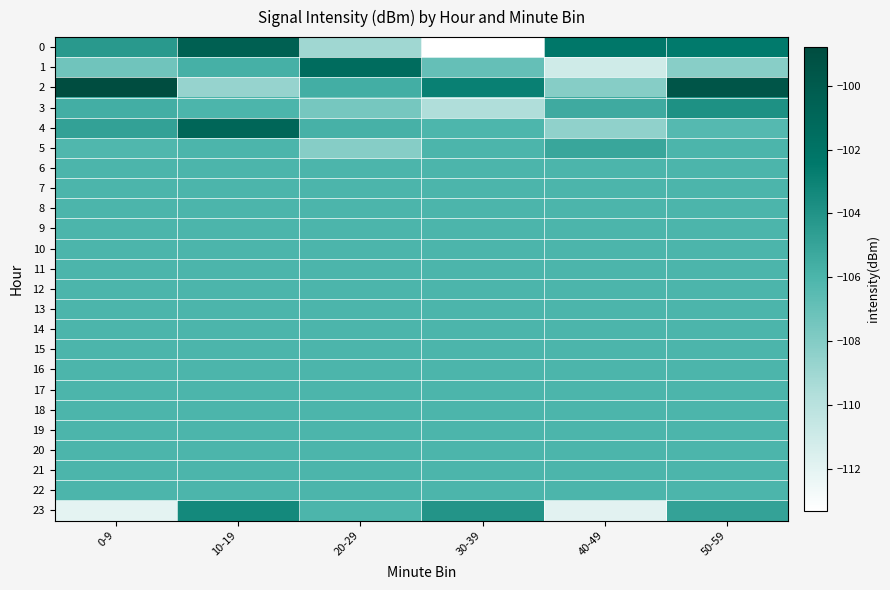

List the series in order of their peak value, highest first.

2, 0, 4, 1, 23, 3, 5, 6, 7, 8, 9, 10, 11, 12, 13, 14, 15, 16, 17, 18, 19, 20, 21, 22